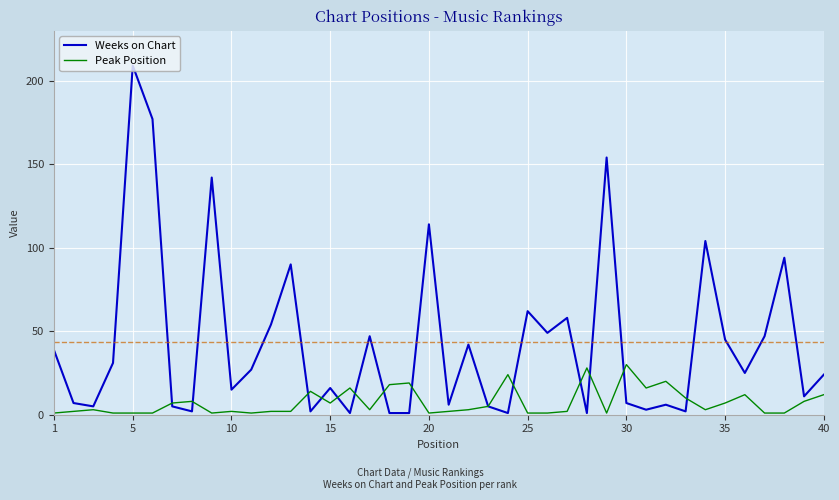

What is the maximum value shown in the chart?

209